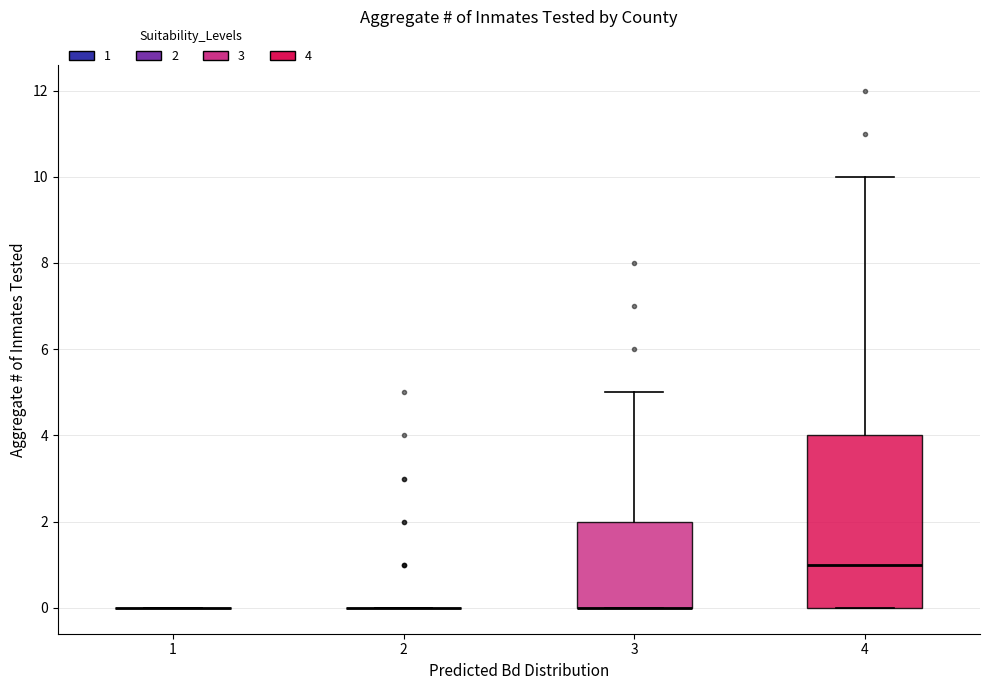

Reading left to right, read every box against the y-axis: the position of its median line, the range the box covers, and the ends of its whiskers. The values are not printed on the chart, so give them approximately, as read against the axis.

1: box collapsed to a line at 0, whiskers 0 to 0
2: box collapsed to a line at 0, whiskers 0 to 0
3: median 0 (drawn on the box's lower edge), box 0 to 2, whiskers 0 to 5
4: median 1, box 0 to 4, whiskers 0 to 10